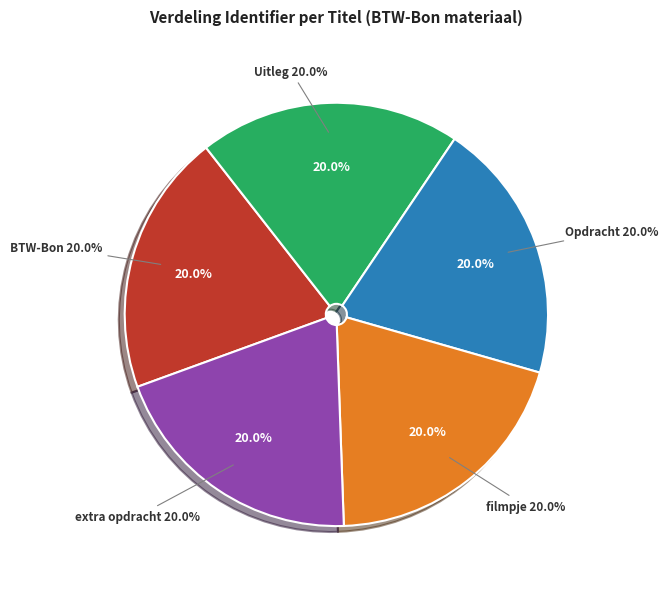

Is there a majority slice in this chart?

No